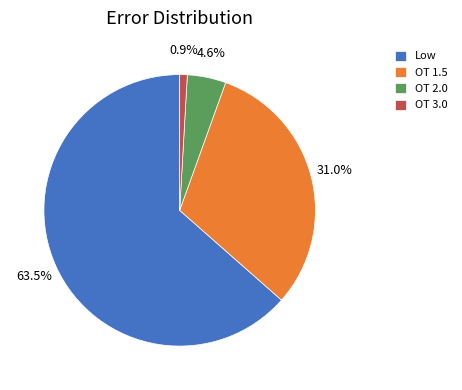

The OT 2.0 slice represents 5% of the pie. True or false?

True